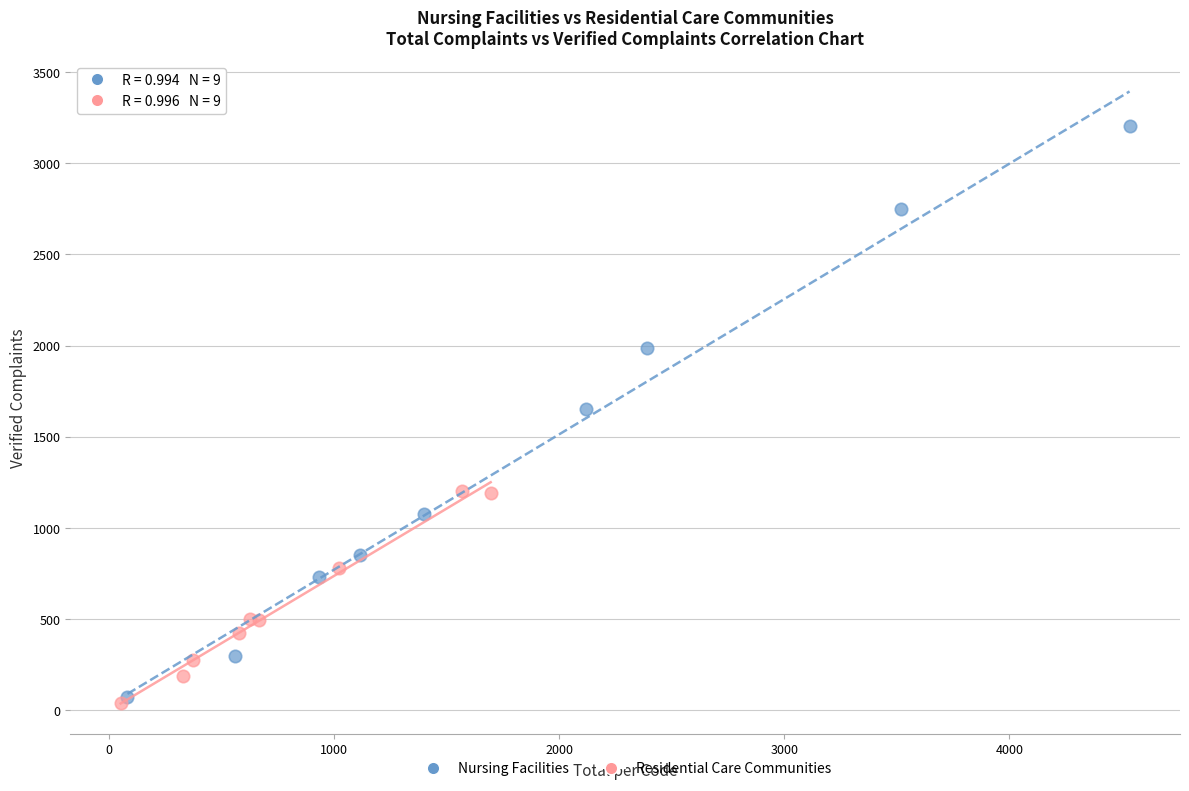

Which series has the largest Y range (max minus min)?

Nursing Facilities